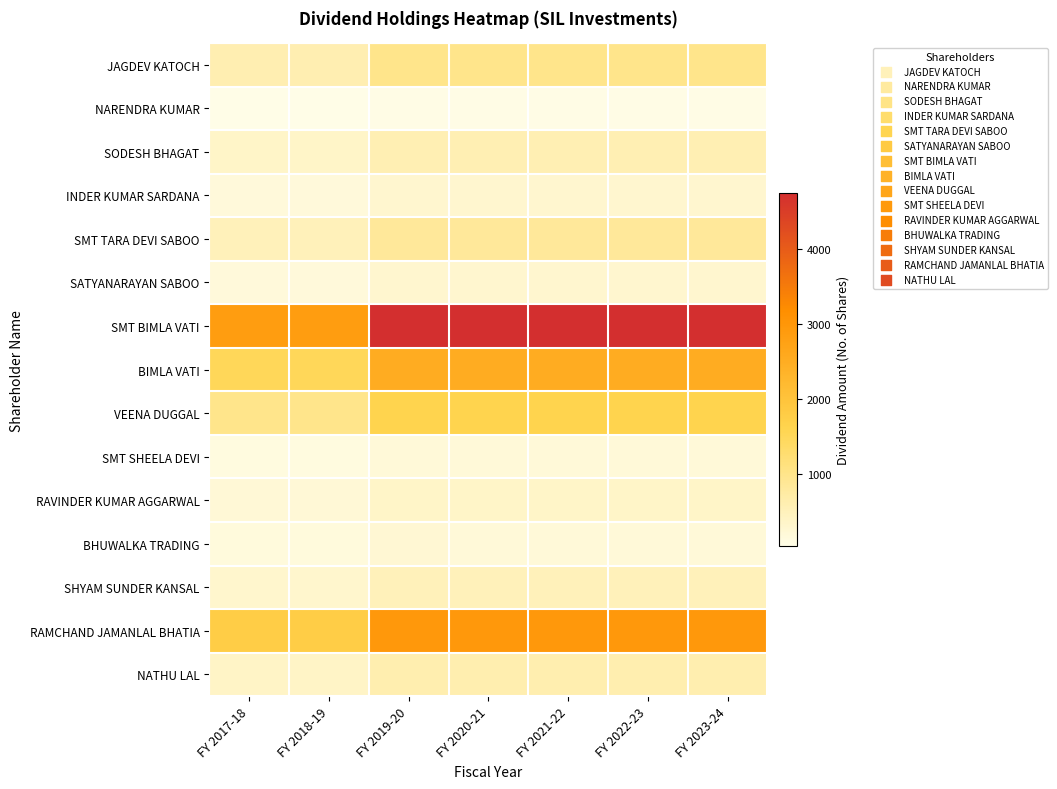

At FY 2017-18, list the series in order from largest to smallest.

SMT BIMLA VATI, RAMCHAND JAMANLAL BHATIA, BIMLA VATI, VEENA DUGGAL, JAGDEV KATOCH, SMT TARA DEVI SABOO, NATHU LAL, SODESH BHAGAT, SHYAM SUNDER KANSAL, RAVINDER KUMAR AGGARWAL, INDER KUMAR SARDANA, SATYANARAYAN SABOO, BHUWALKA TRADING, SMT SHEELA DEVI, NARENDRA KUMAR